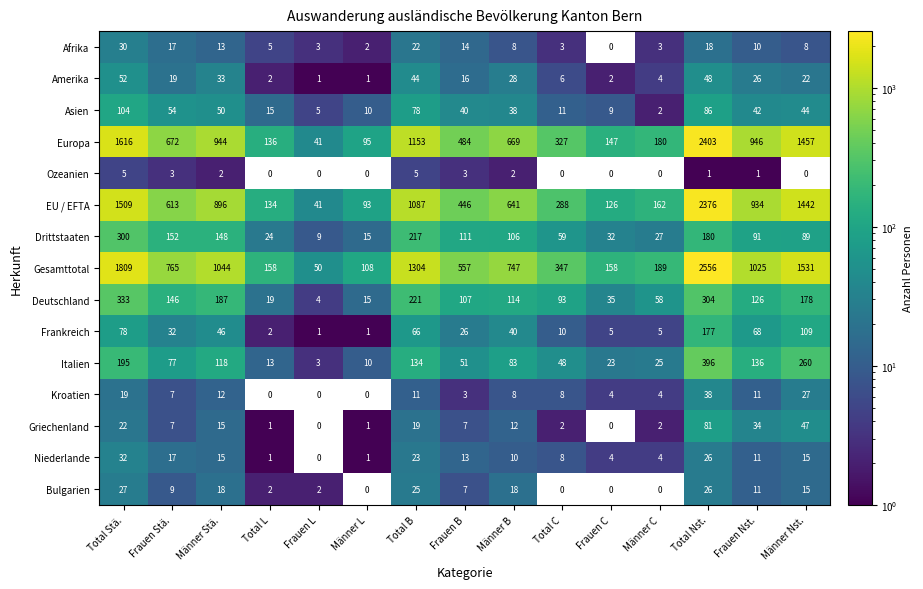

What is the sum of all Drittstaaten values?

1560